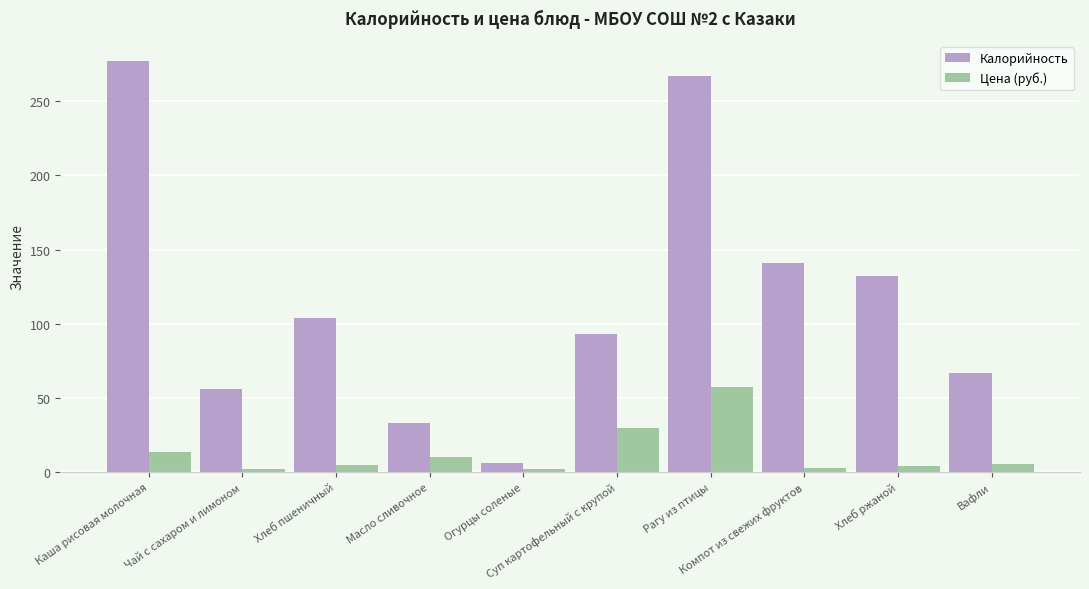

The value of Цена (руб.) at Вафли is 5.1. True or false?

True